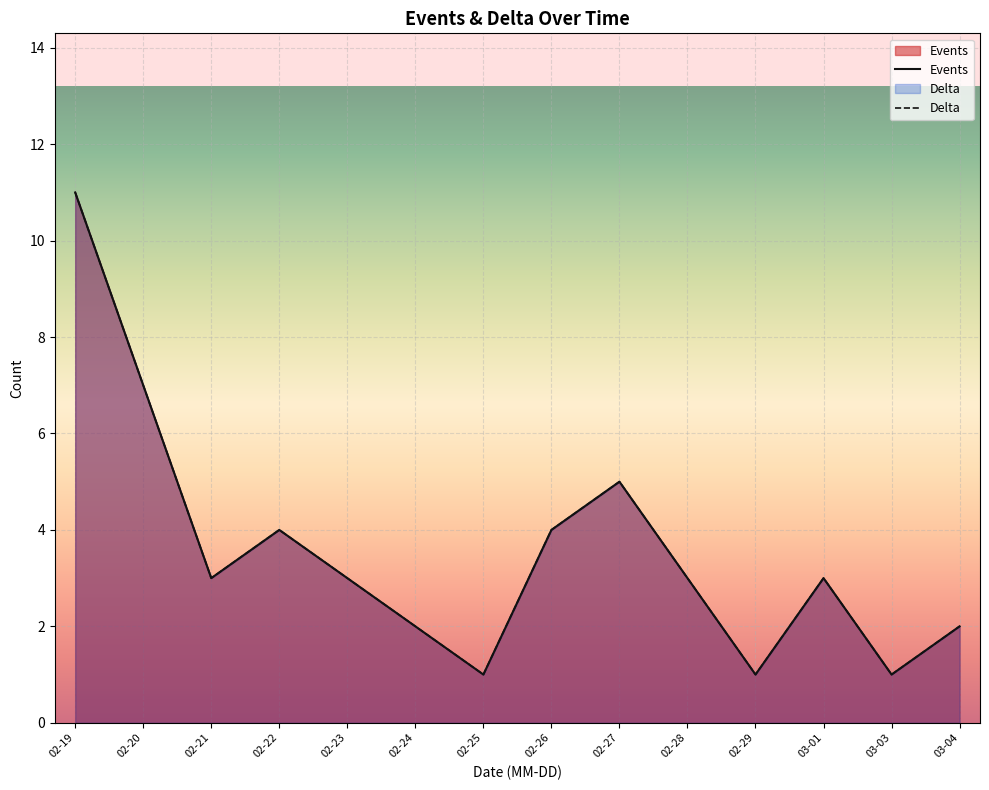

Which series changed the most between 02-26 and 02-28?

Events